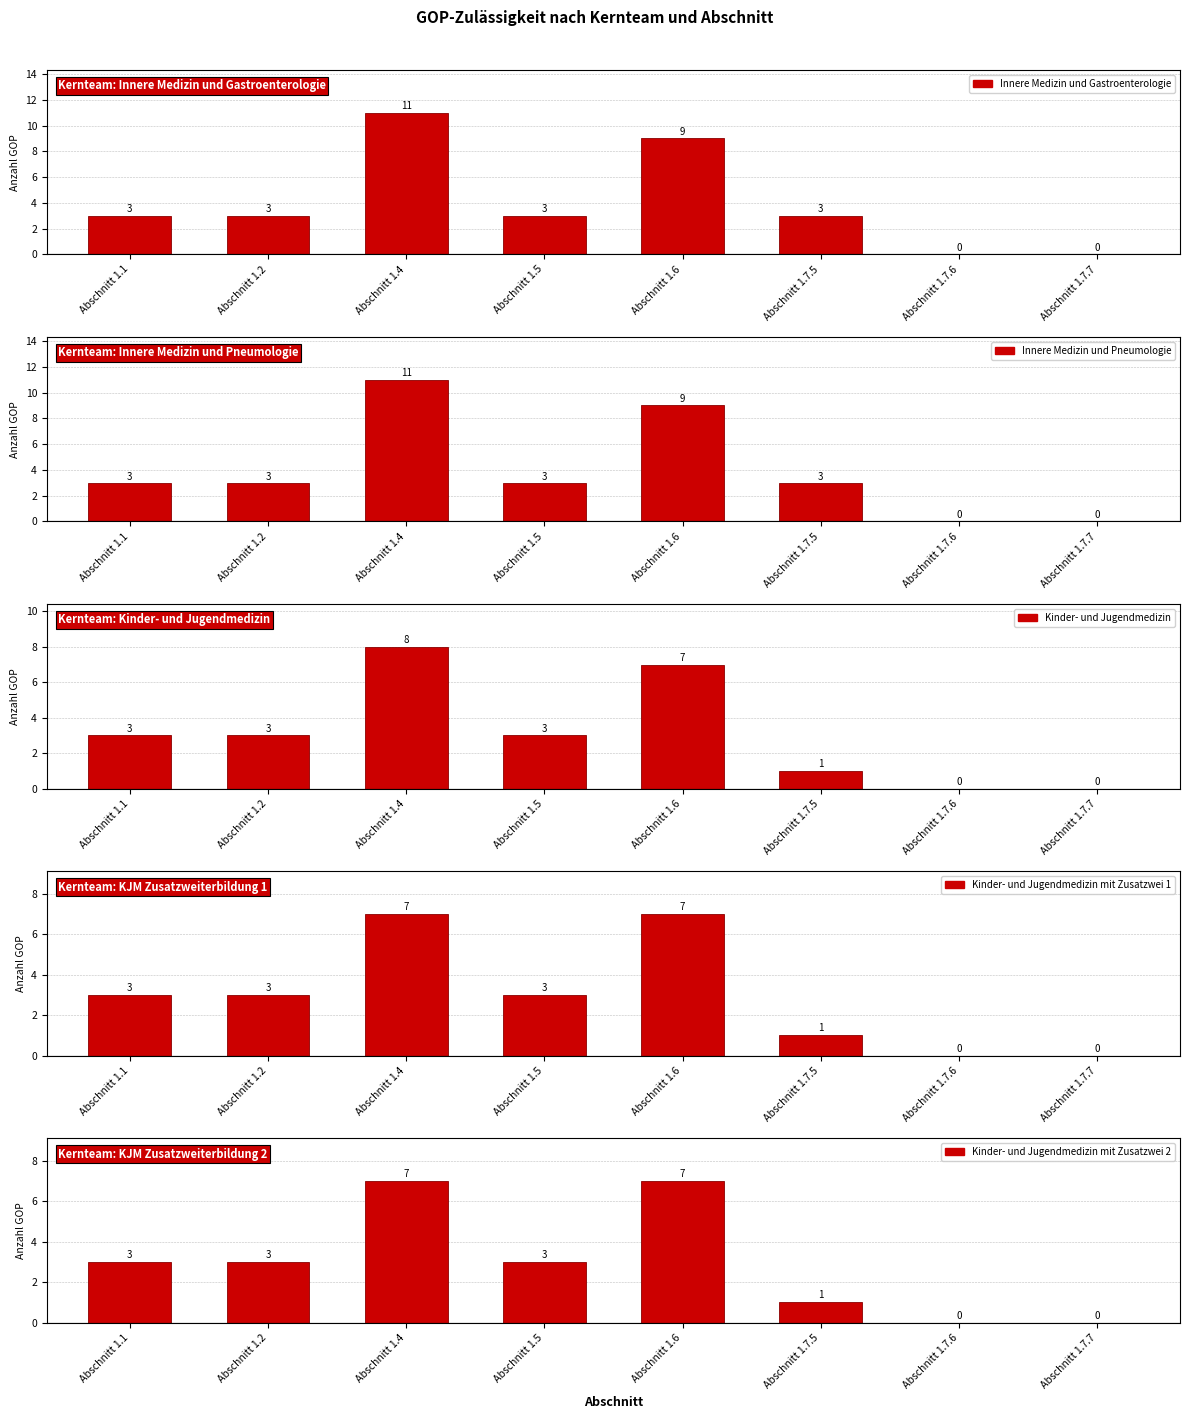

Is it true that Innere Medizin und Pneumologie equals 4 at Abschnitt 1.7.5?

False